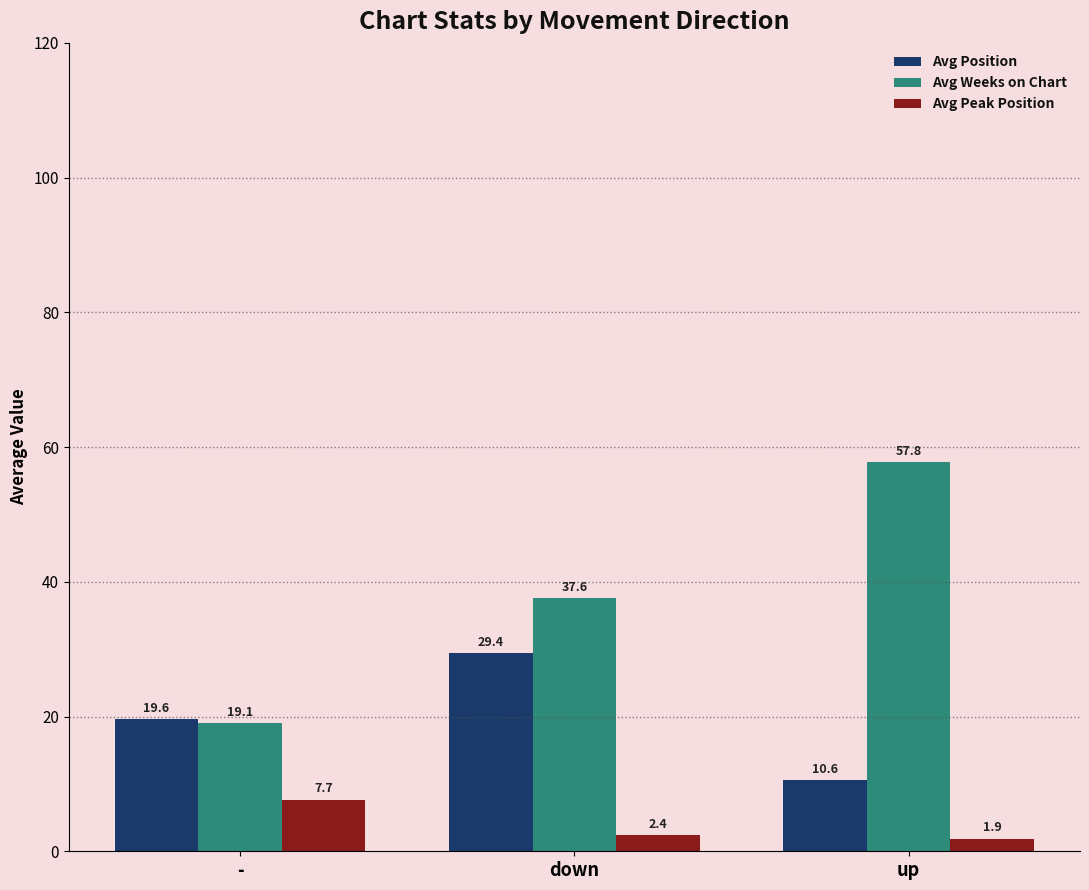

Is the value of Avg Position at down greater than the value of Avg Weeks on Chart at -?

Yes